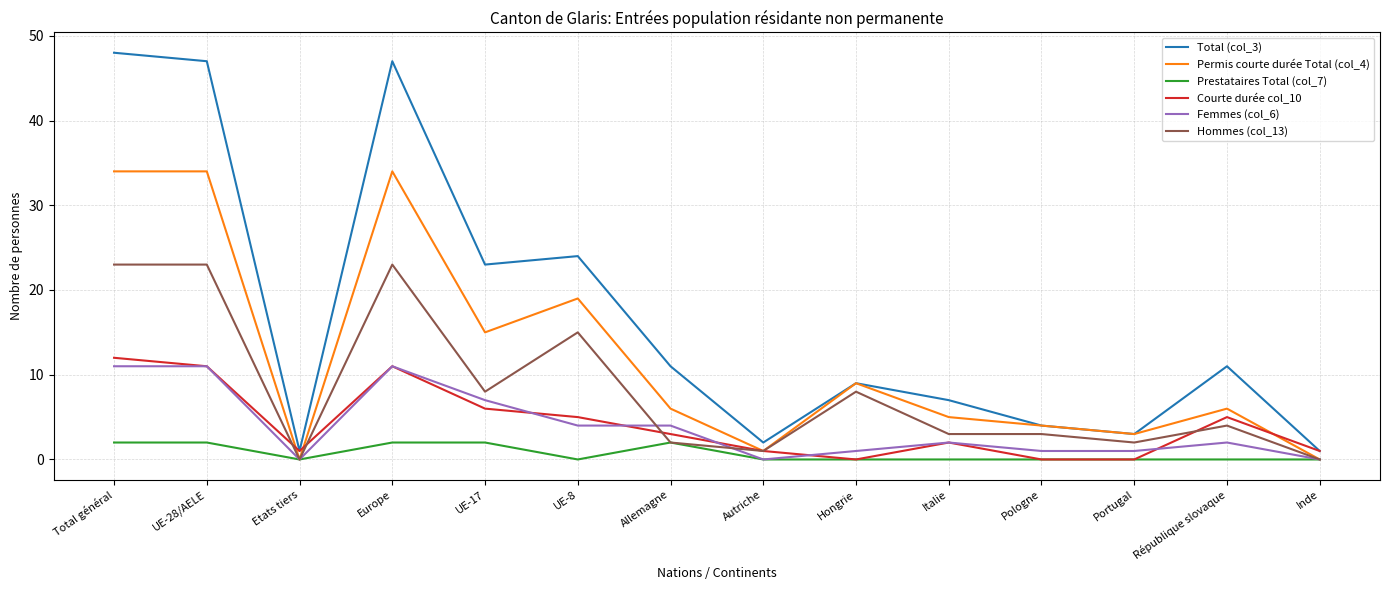

What is the difference between the highest and lowest values at Total général?

46